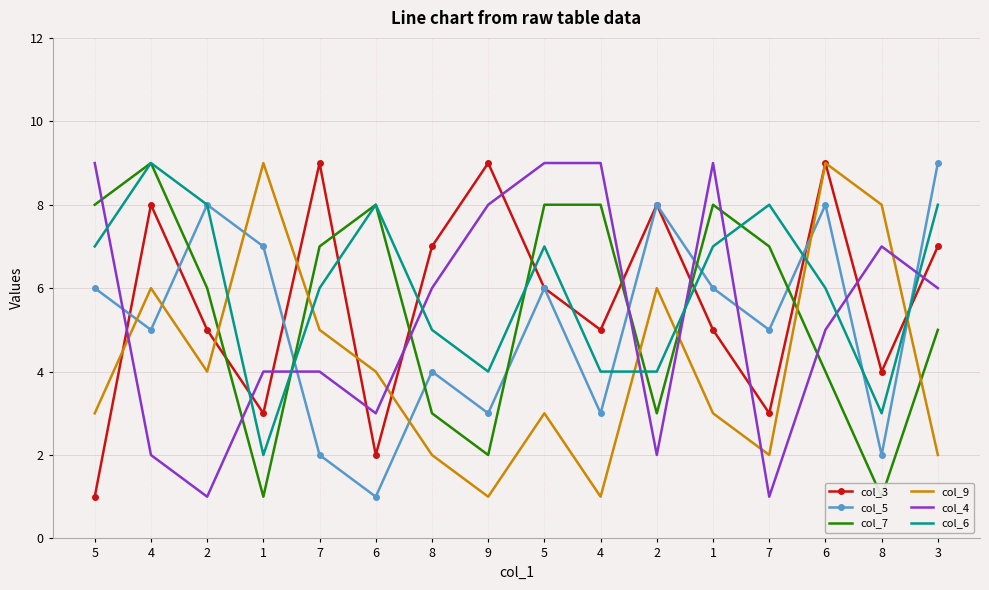

Where is the first local maximum for col_3?

4